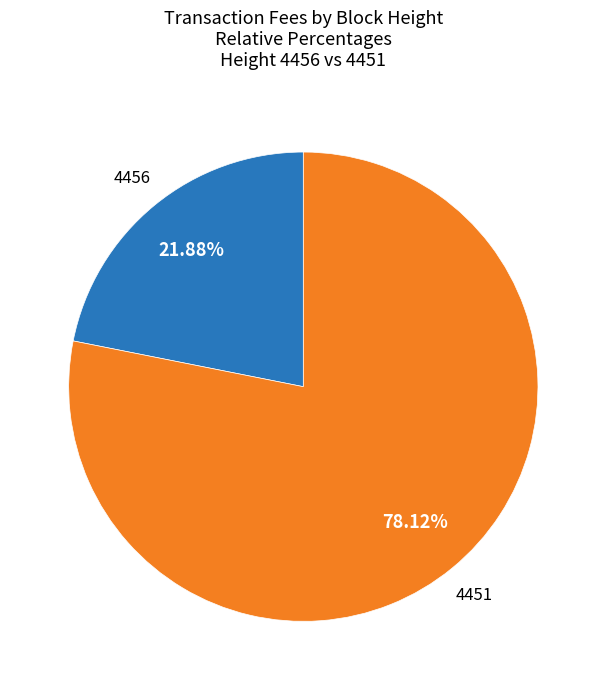

How many segments does this pie chart have?

2